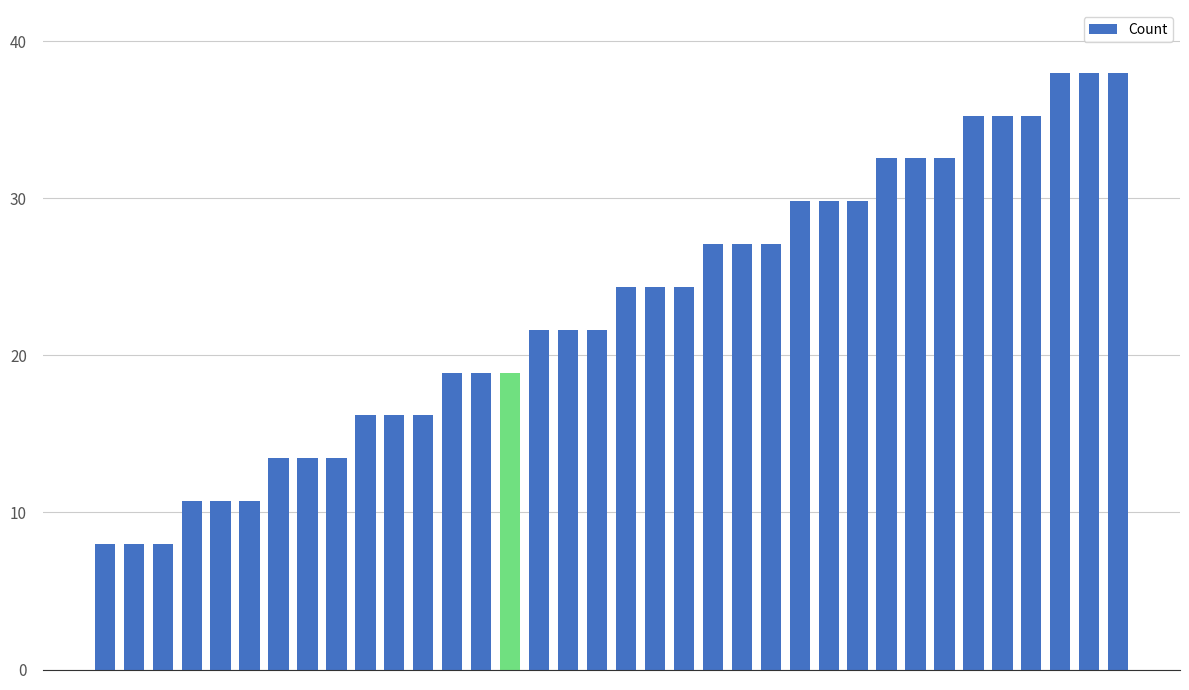

Reading right to left, what are all the values shown in this chart?

38.0	38.0	38.0	35.3	35.3	35.3	32.5	32.5	32.5	29.8	29.8	29.8	27.1	27.1	27.1	24.4	24.4	24.4	21.6	21.6	21.6	18.9	18.9	18.9	16.2	16.2	16.2	13.5	13.5	13.5	10.7	10.7	10.7	8.0	8.0	8.0